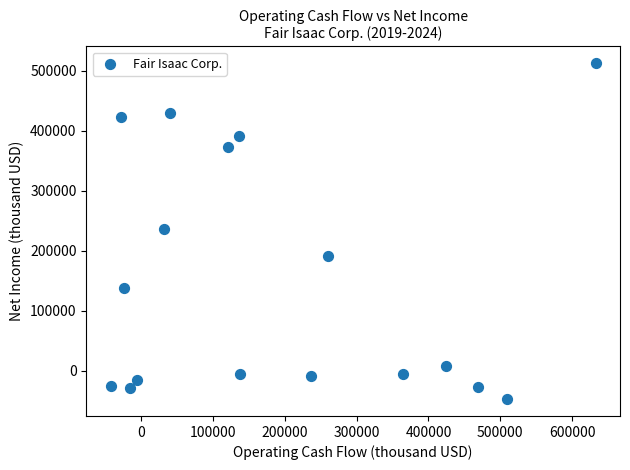

What is the range of X values (max minus min)?

675724